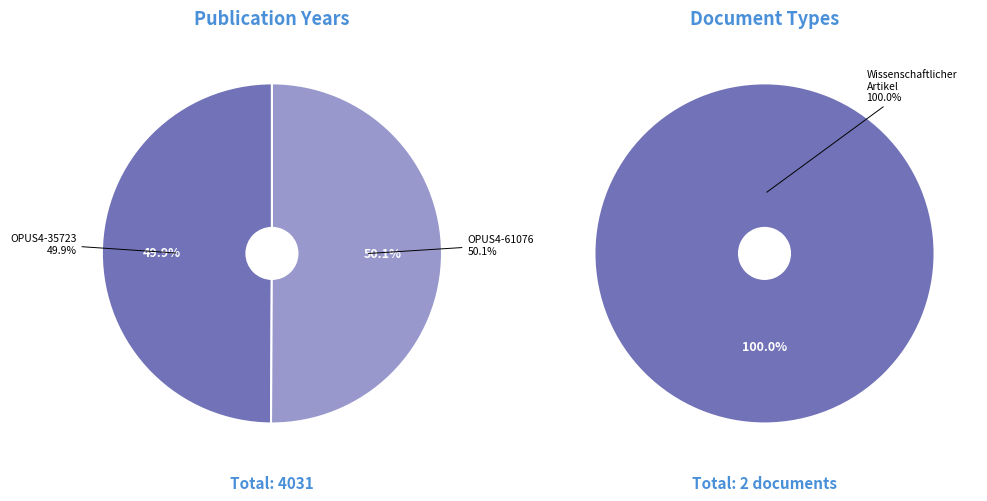

What percentage do OPUS4-35723 and OPUS4-61076 together represent?

100.0%